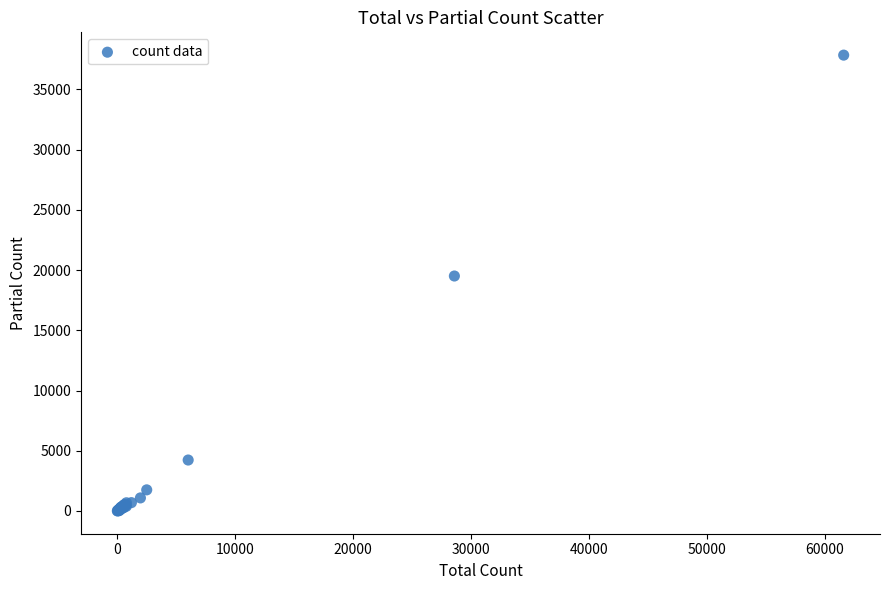

What Y value in the scatter plot is closest to 18928?

19511